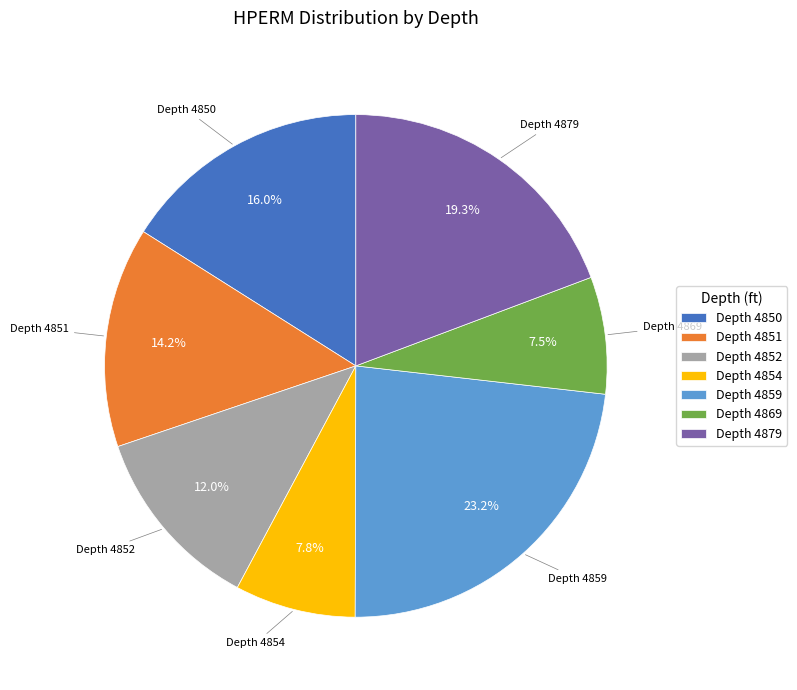

Does Depth 4850 account for over 50% of the chart?

No